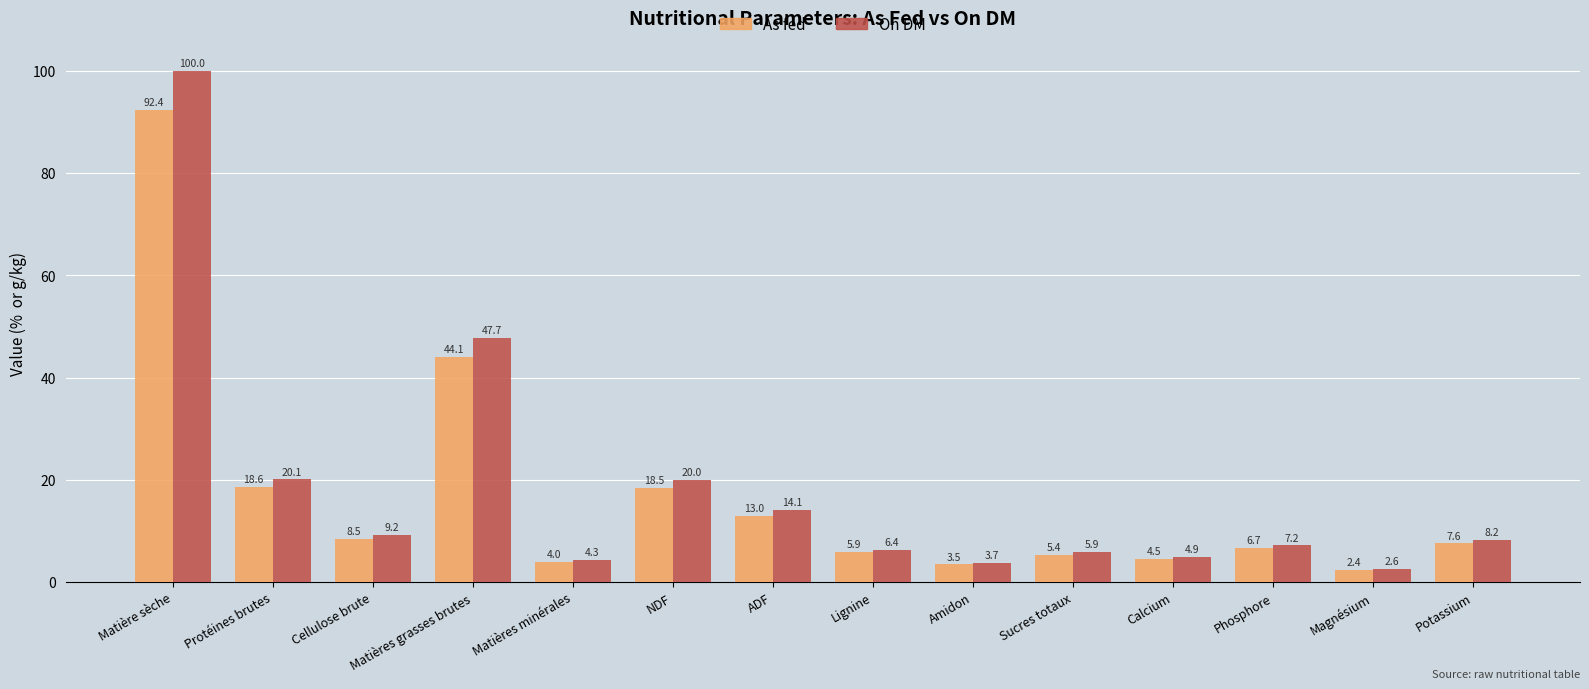

What is the spread (max minus min) of values at Magnésium?

0.2